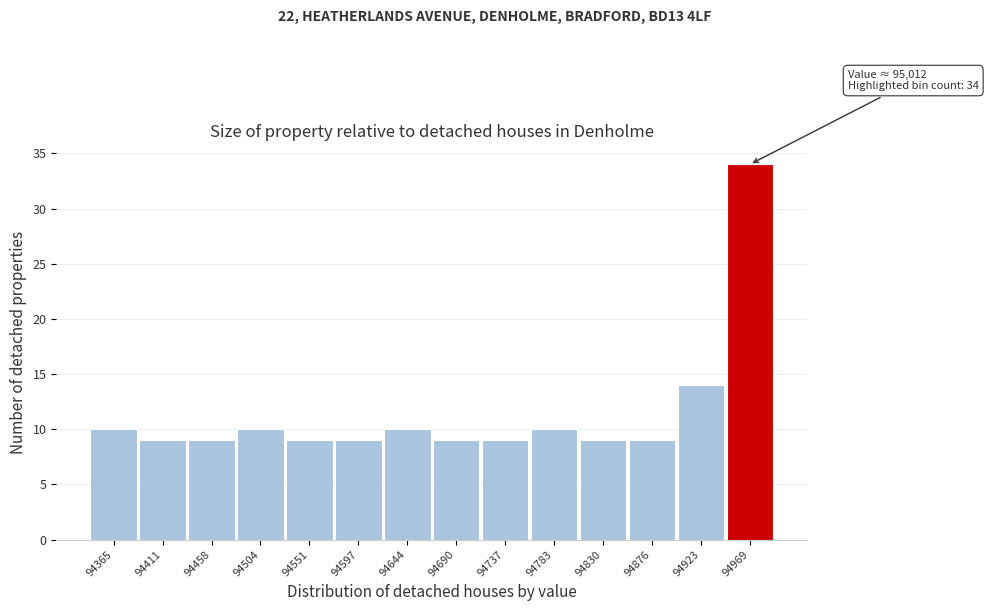

Reading left to right, transcribe all the data shown in this chart.

10	9	9	10	9	9	10	9	9	10	9	9	14	34